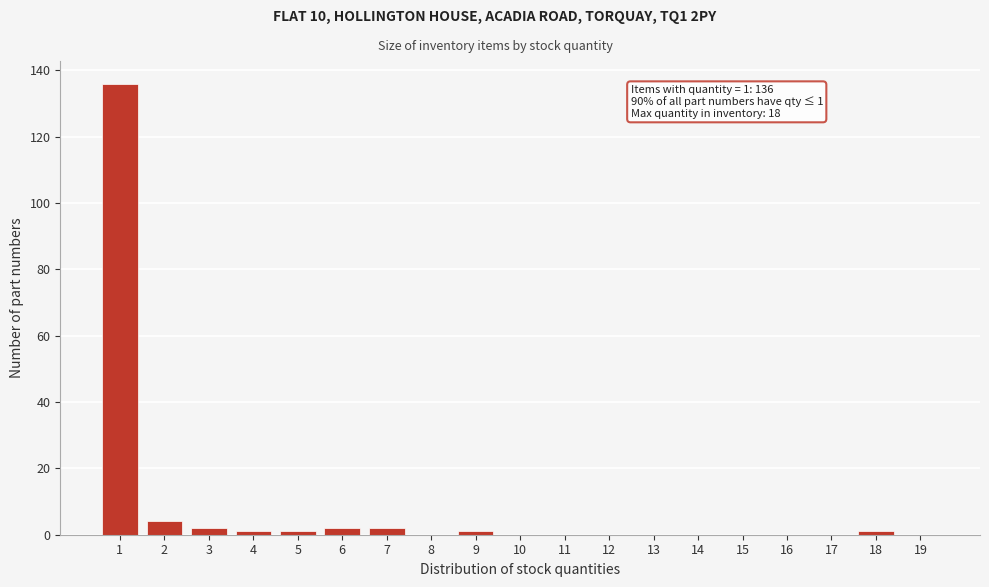

Reading left to right, list all the values displayed in this chart.

1=136	2=4	3=2	4=1	5=1	6=2	7=2	8=0	9=1	10=0	11=0	12=0	13=0	14=0	15=0	16=0	17=0	18=1	19=0